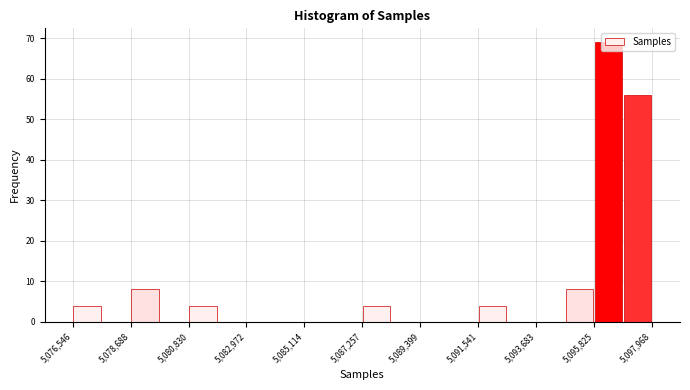

Around what value on the x-axis is the tallest bar? Give the approximate position of its centre, as read against the axis.

5096500